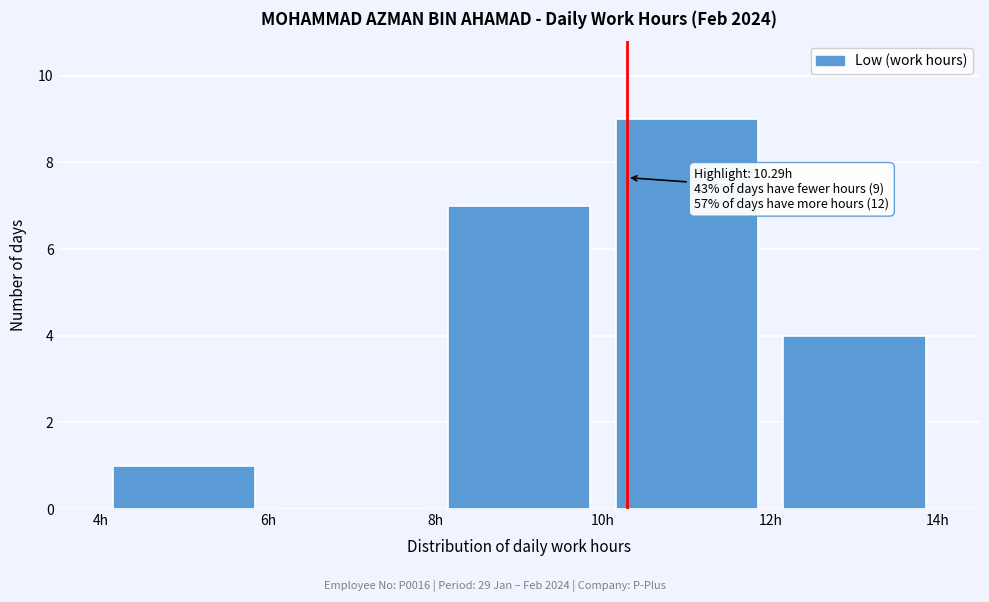

Over which range of the x-axis is the bar tallest?

10 to 12